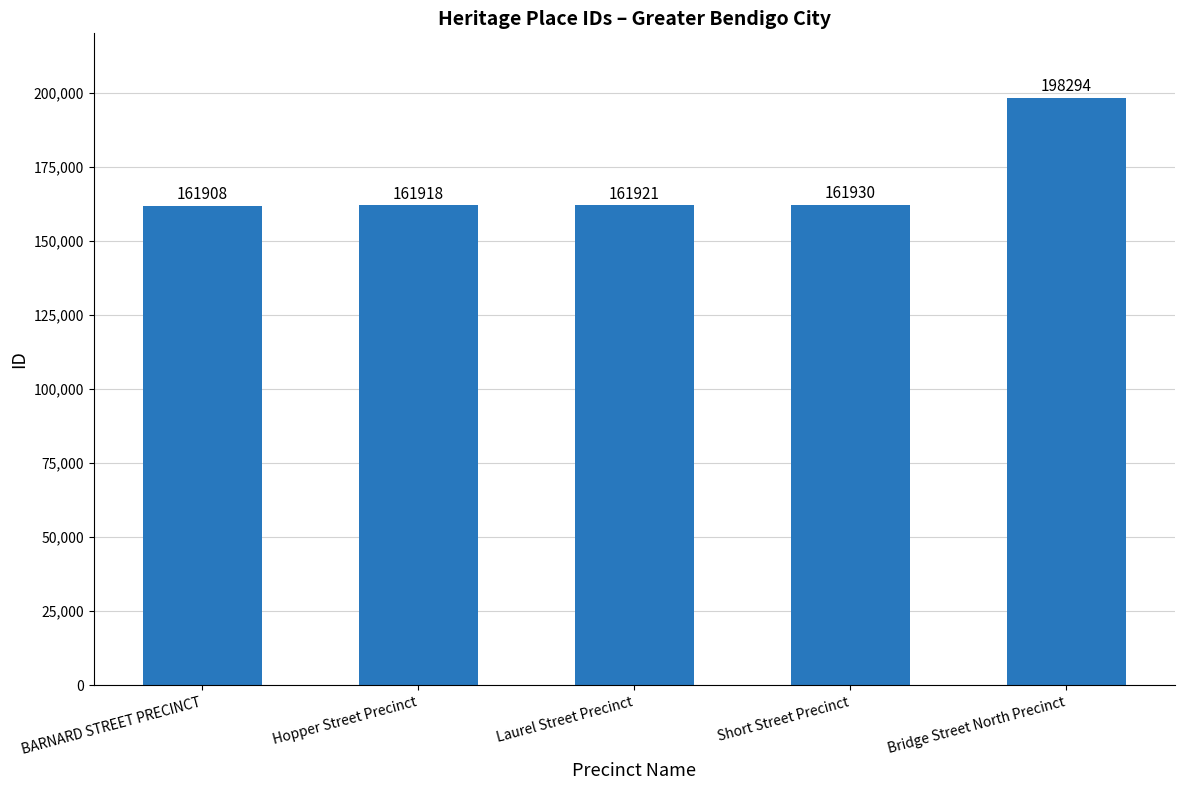

Which has a higher value, Bridge Street North Precinct or Laurel Street Precinct?

Bridge Street North Precinct